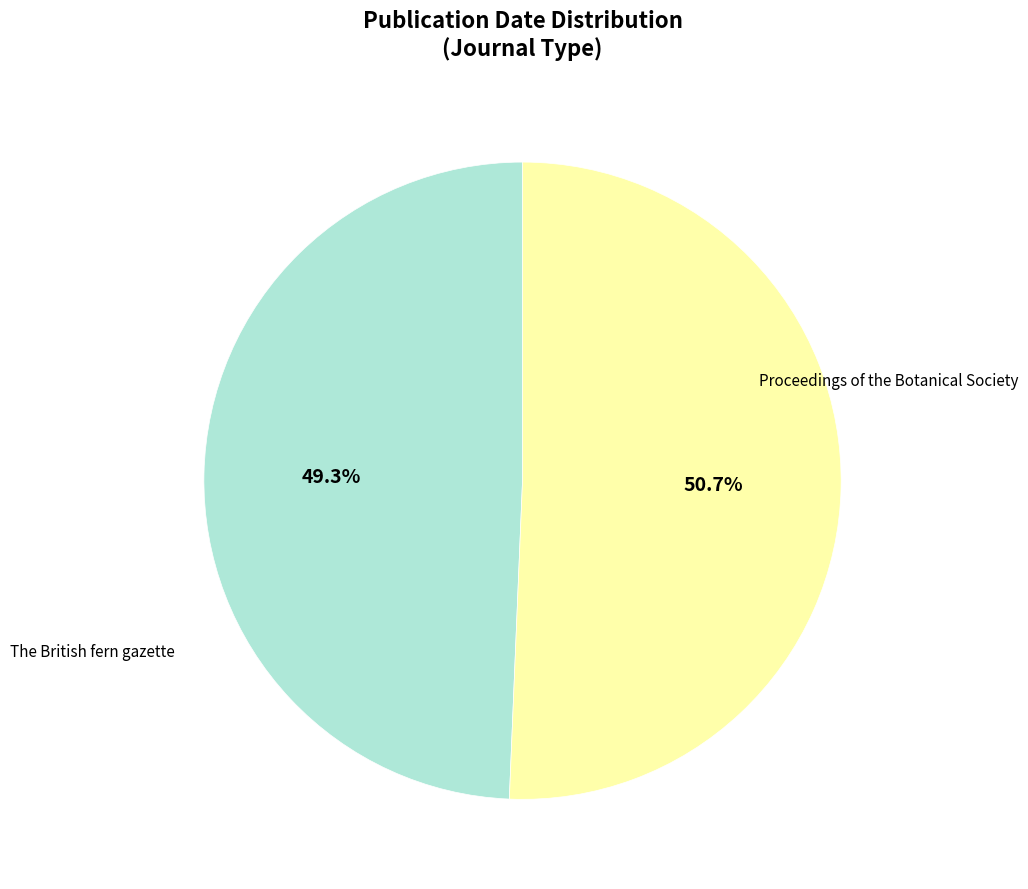

Does any single category account for the majority?

Yes